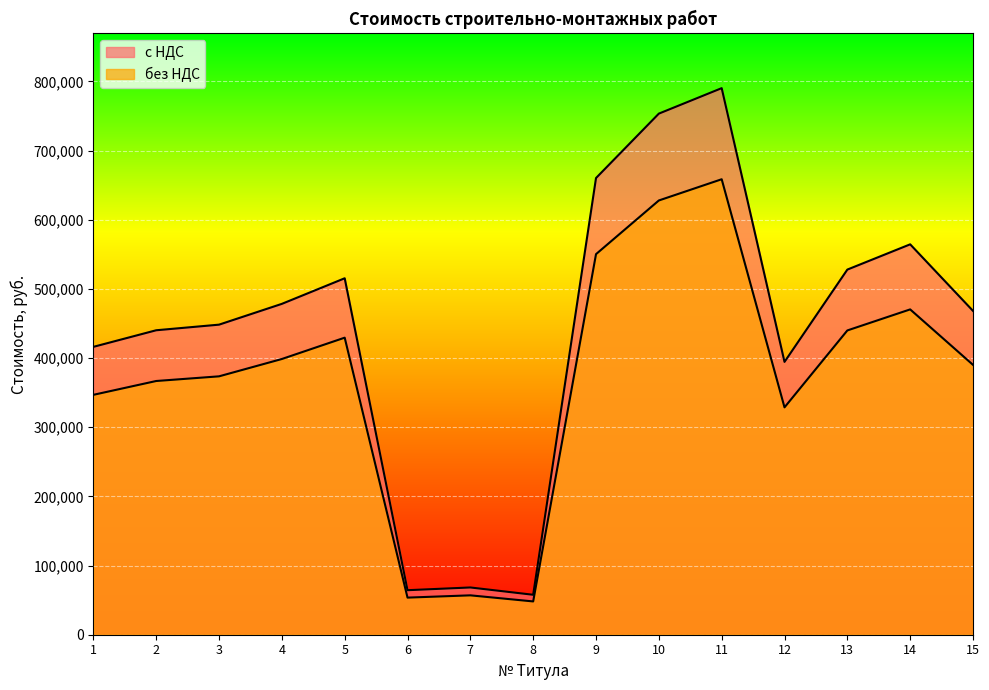

What is the difference between the без НДС values at 2 and 6?

313155.0